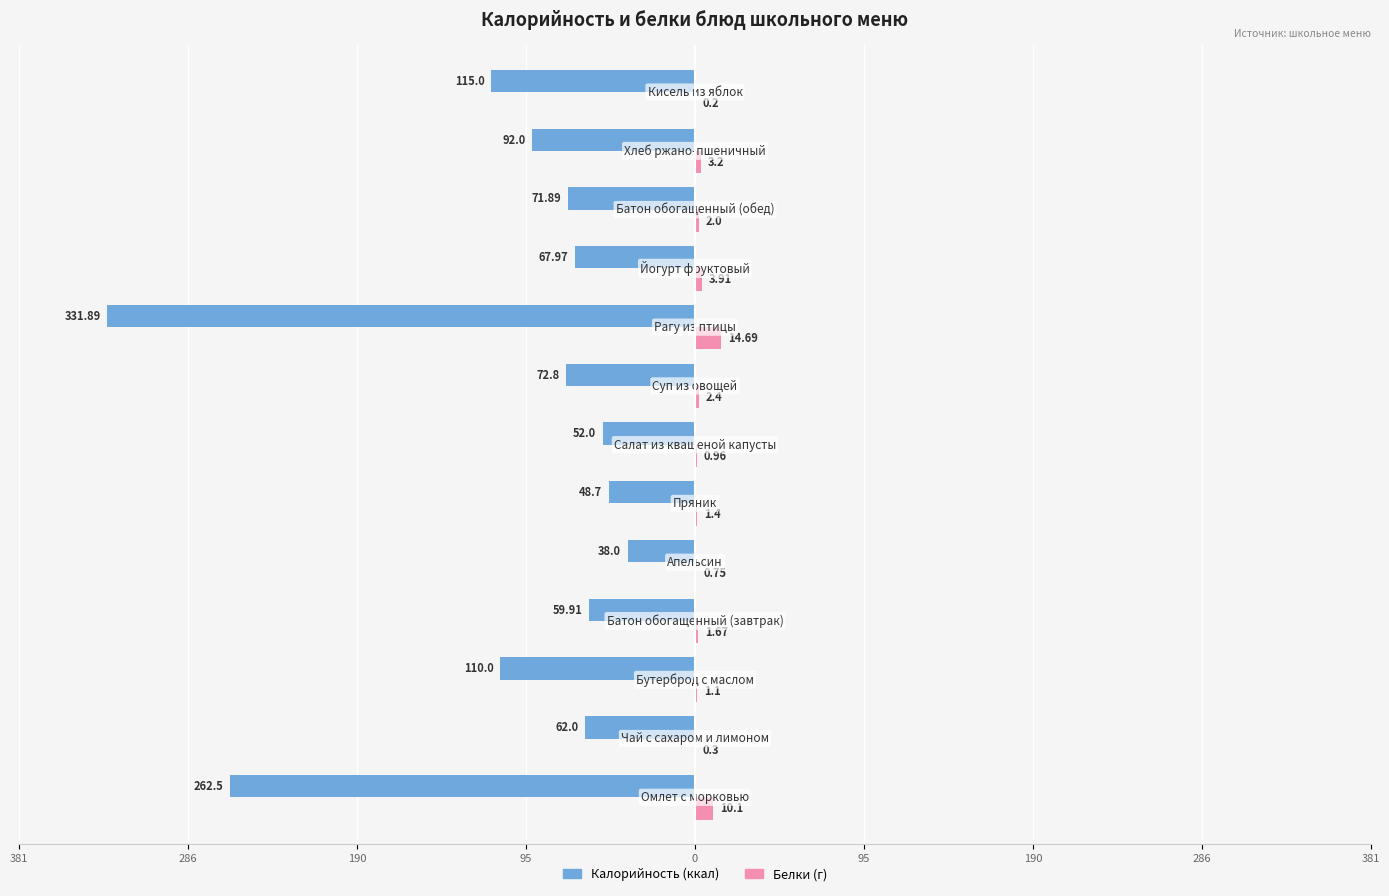

True or false: Белки has a value of 0.5 at 0.

False